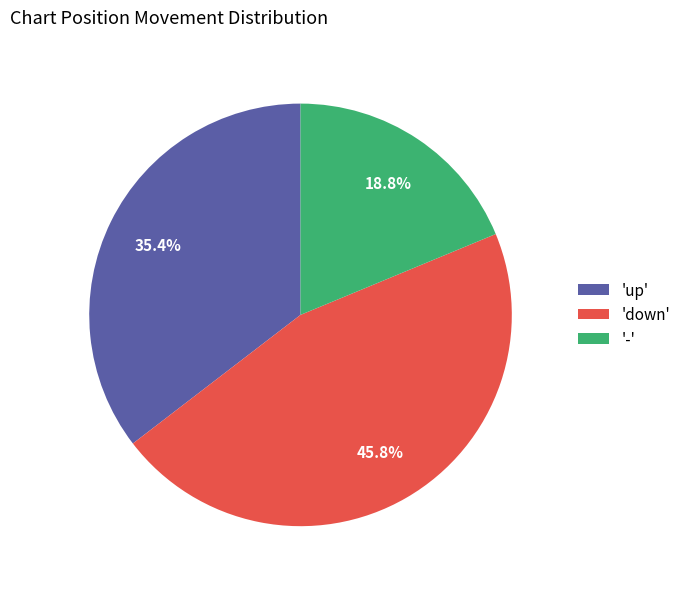

Is there a majority slice in this chart?

No